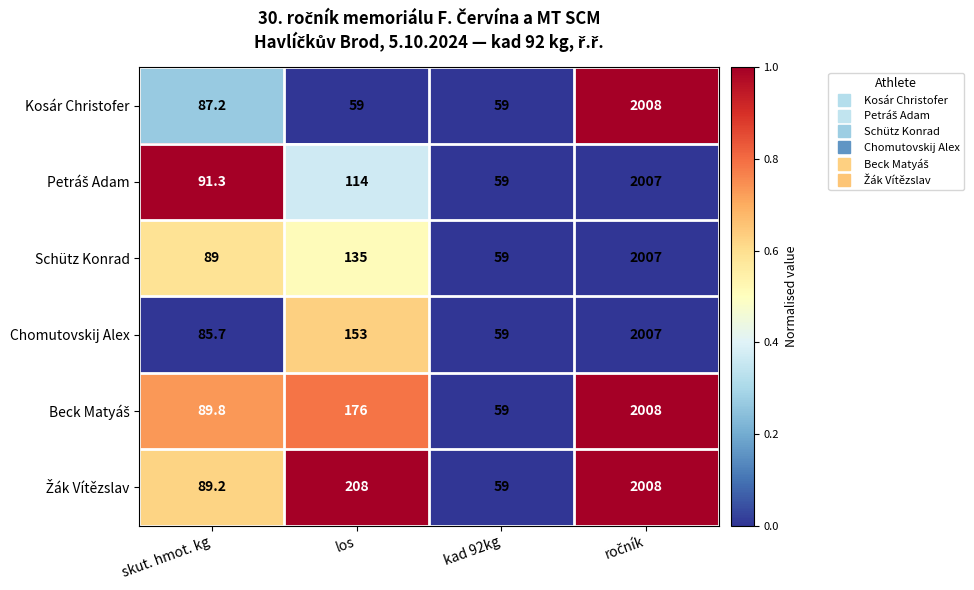

What is the total value across all series at kad 92kg?

354.0